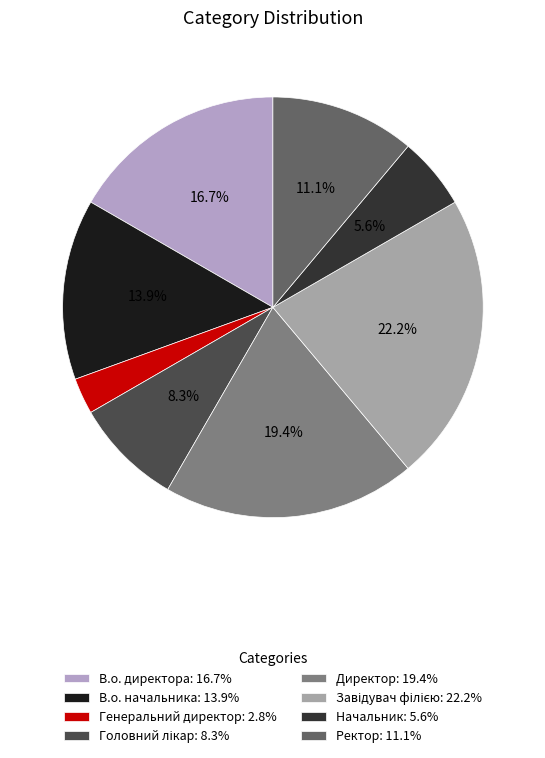

To the nearest percent, what percentage of the pie is Начальник?

6%